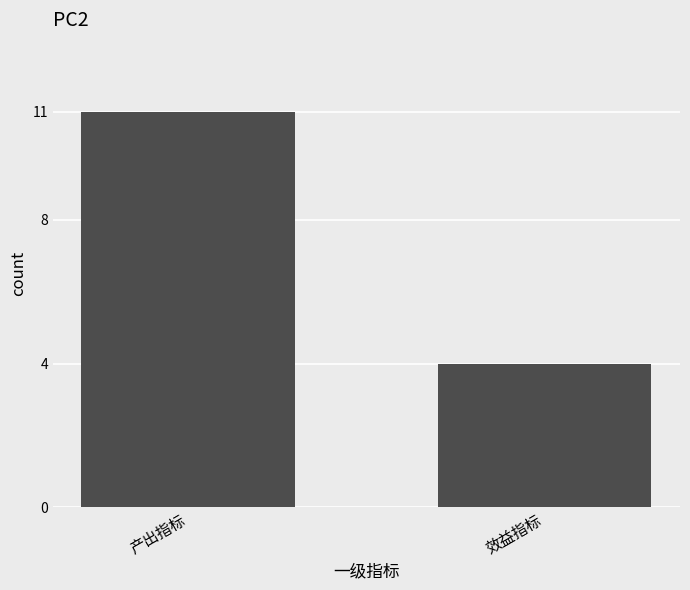

Between 效益指标 and 产出指标, which is larger?

产出指标